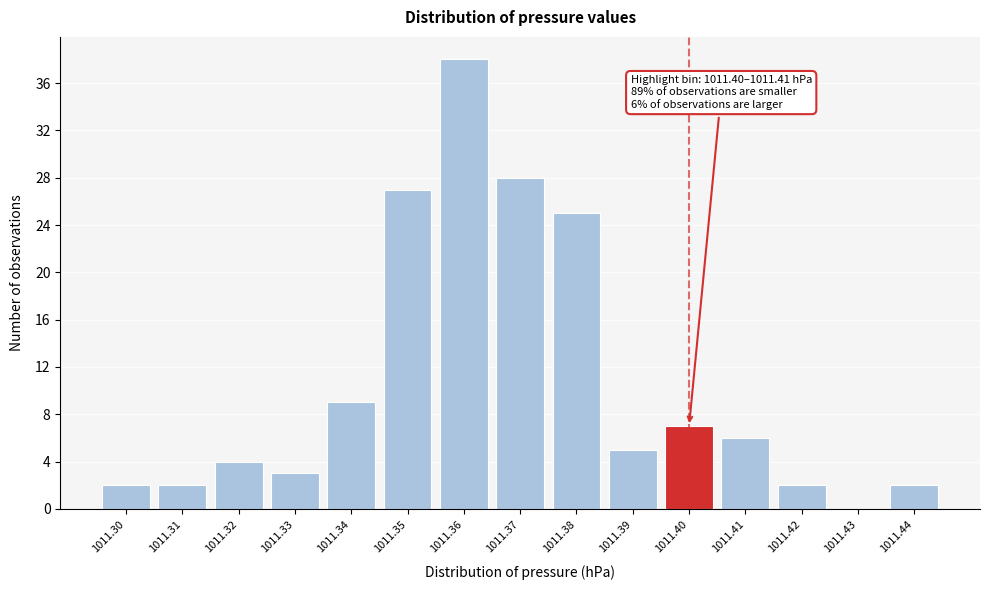

Reading right to left, transcribe all the data shown in this chart.

1011.44=2	1011.43=0	1011.42=2	1011.41=6	1011.40=7	1011.39=5	1011.38=25	1011.37=28	1011.36=38	1011.35=27	1011.34=9	1011.33=3	1011.32=4	1011.31=2	1011.30=2